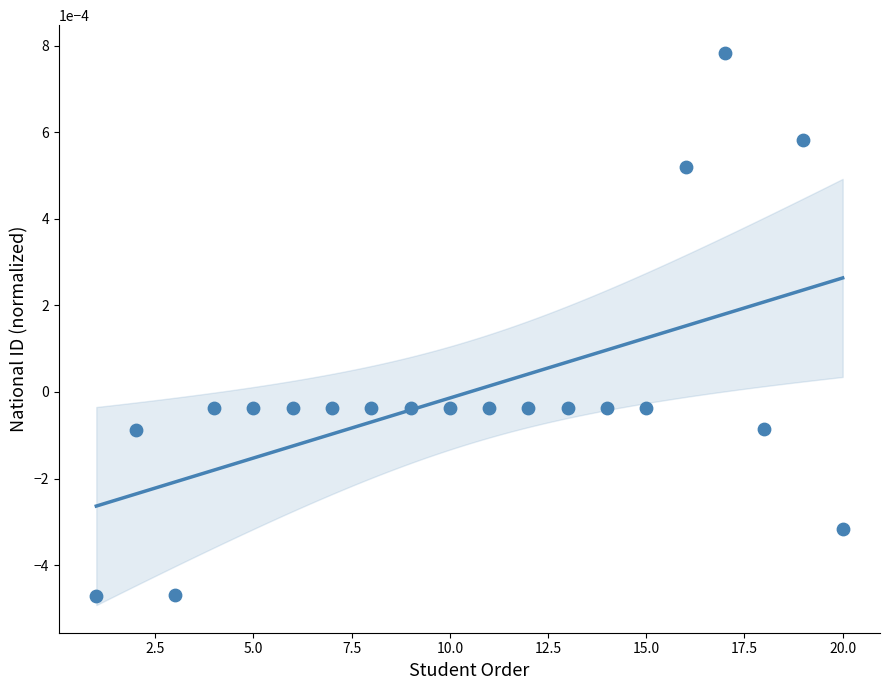

What is the range of X values (max minus min)?

19.0